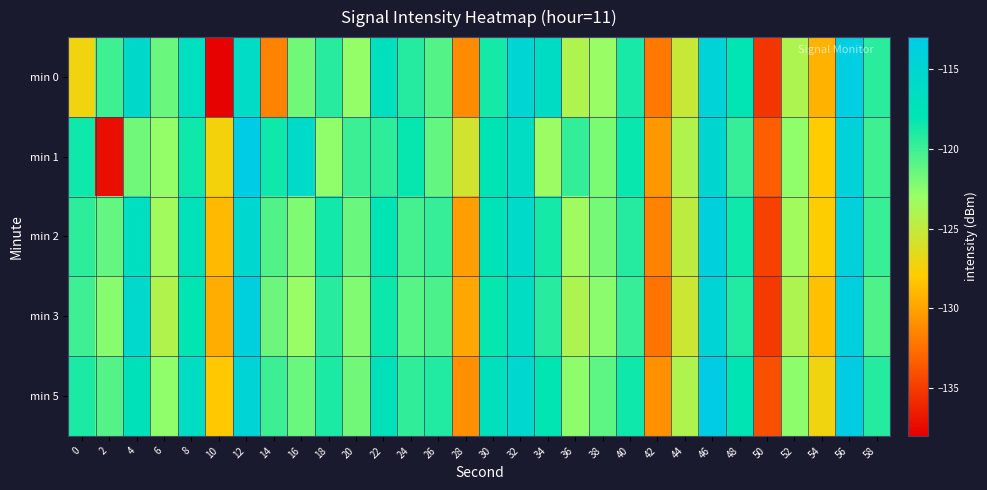

Which series changed the most between 22 and 52?

min 0